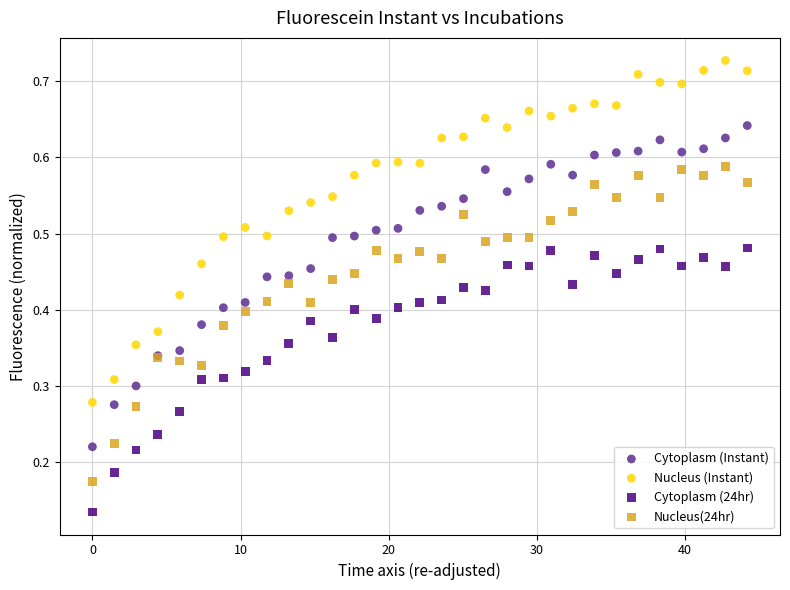

What is the X range (max minus min) for the scatter plot?

44.2